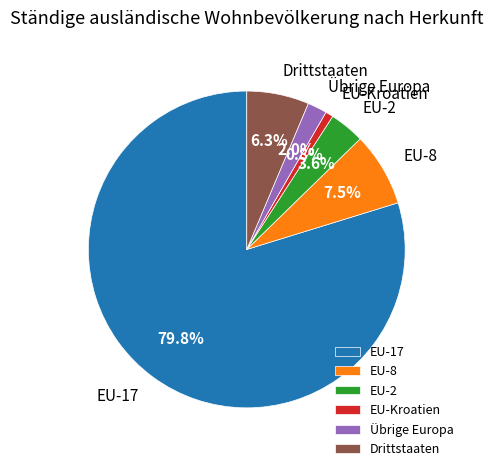

Which has a higher value, EU-8 or Drittstaaten?

EU-8